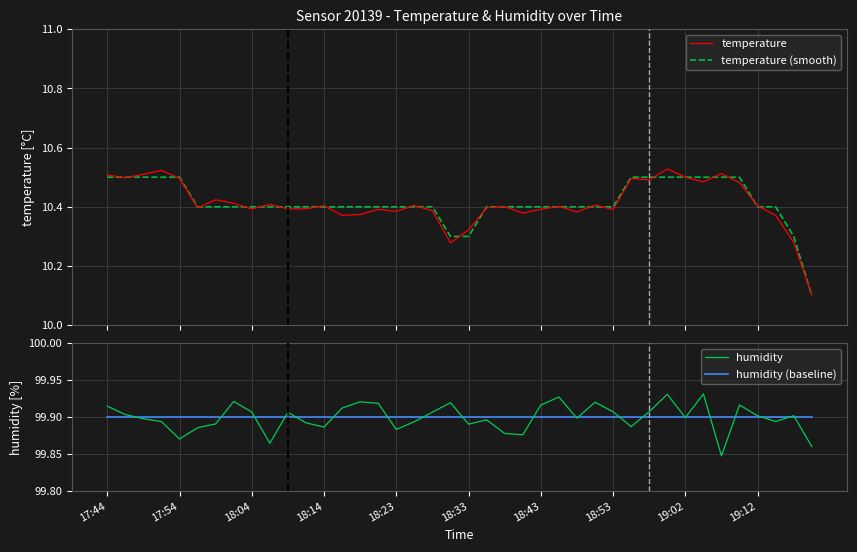

True or false: temperature and humidity intersect in this chart.

False